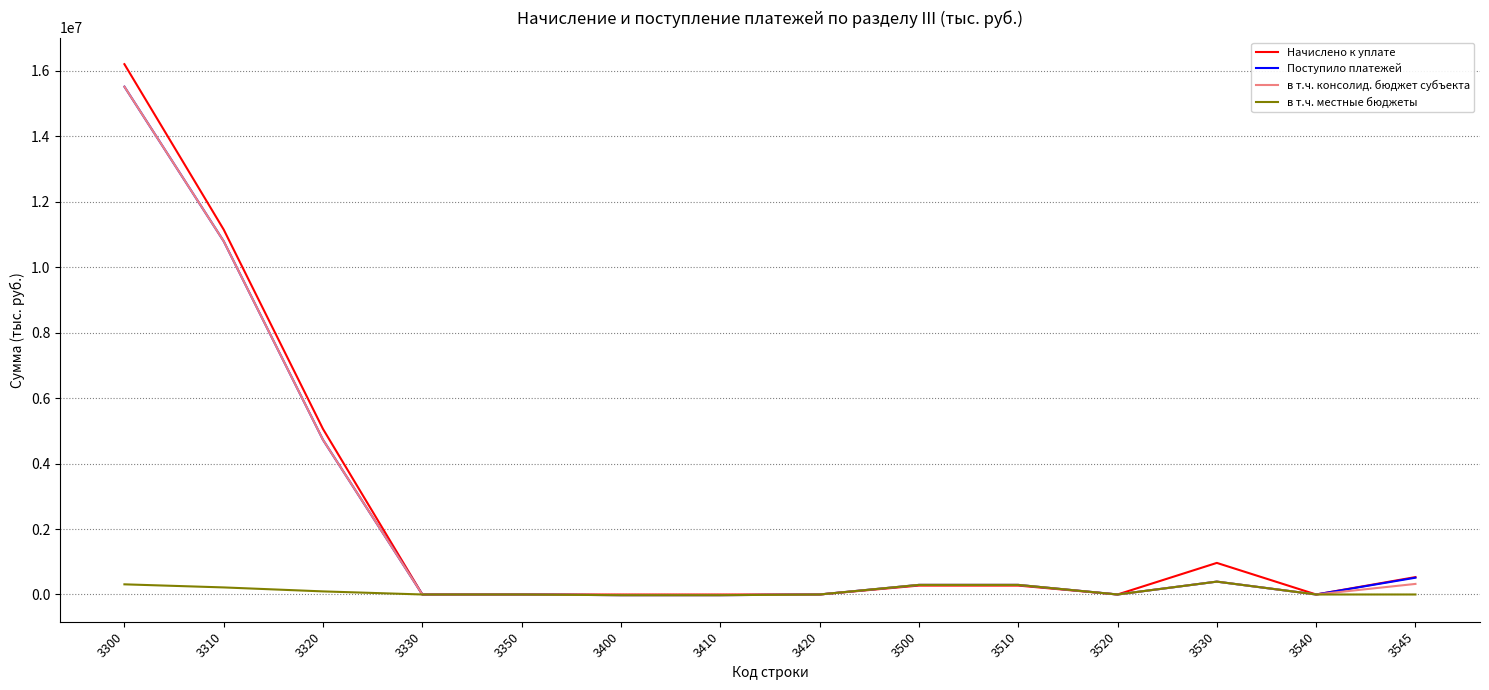

How many lines are shown in the chart?

4